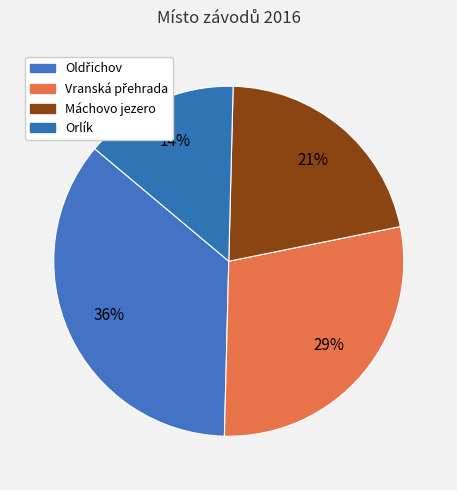

How many segments does this pie chart have?

4